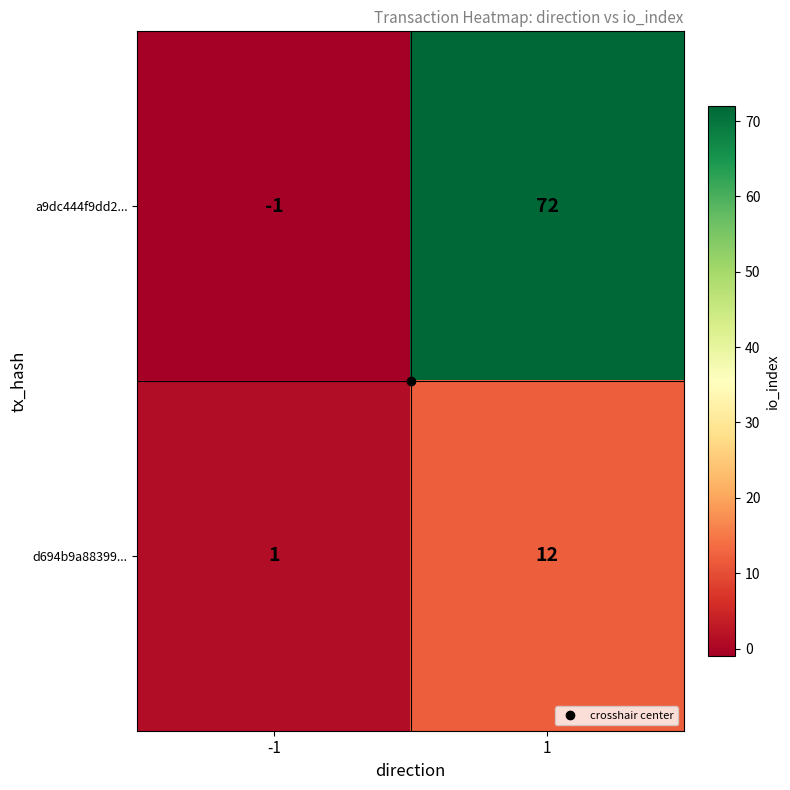

At -1, list the series in order from largest to smallest.

d694b9a88399..., a9dc444f9dd2...